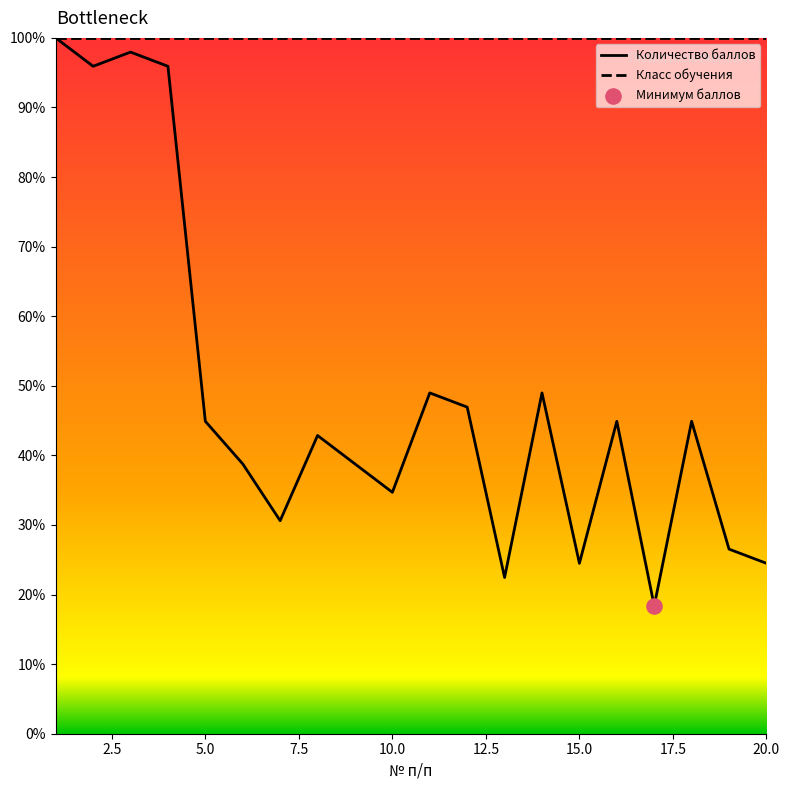

Which series has the widest spread of values?

Количество баллов